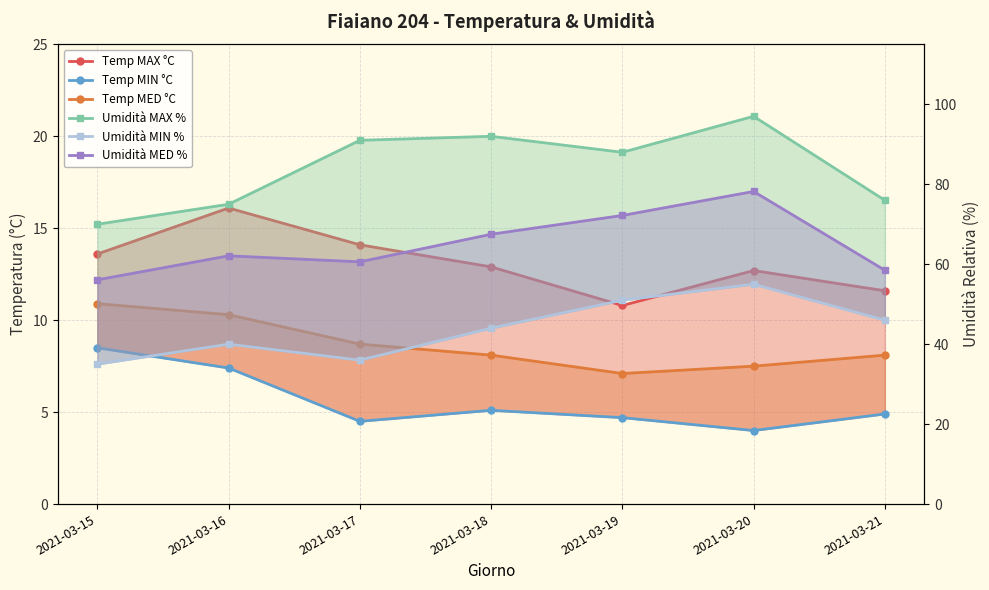

True or false: Umidità MIN % and Temp MAX °C intersect in this chart.

False